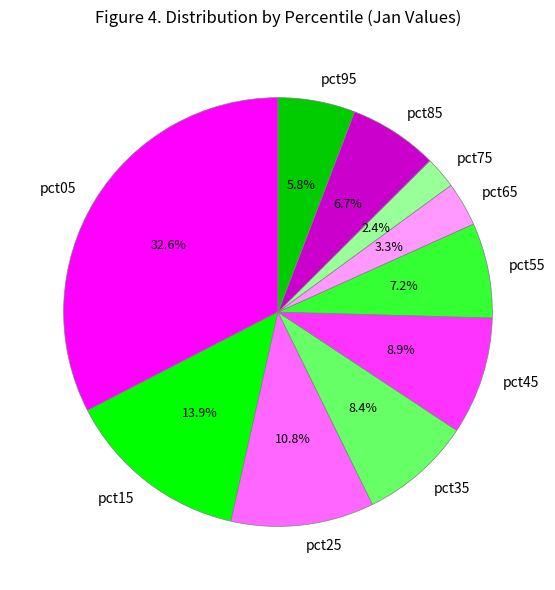

The pct55 slice represents 7% of the pie. True or false?

True